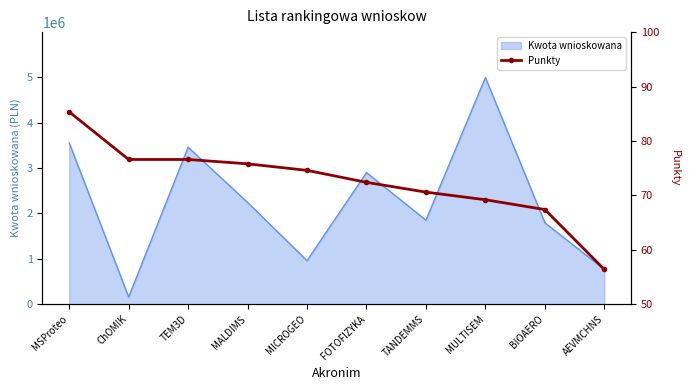

Reading left to right, what are all the values shown in this chart?

85.4	76.6	76.6	75.8	74.6	72.4	70.6	69.2	67.4	56.4